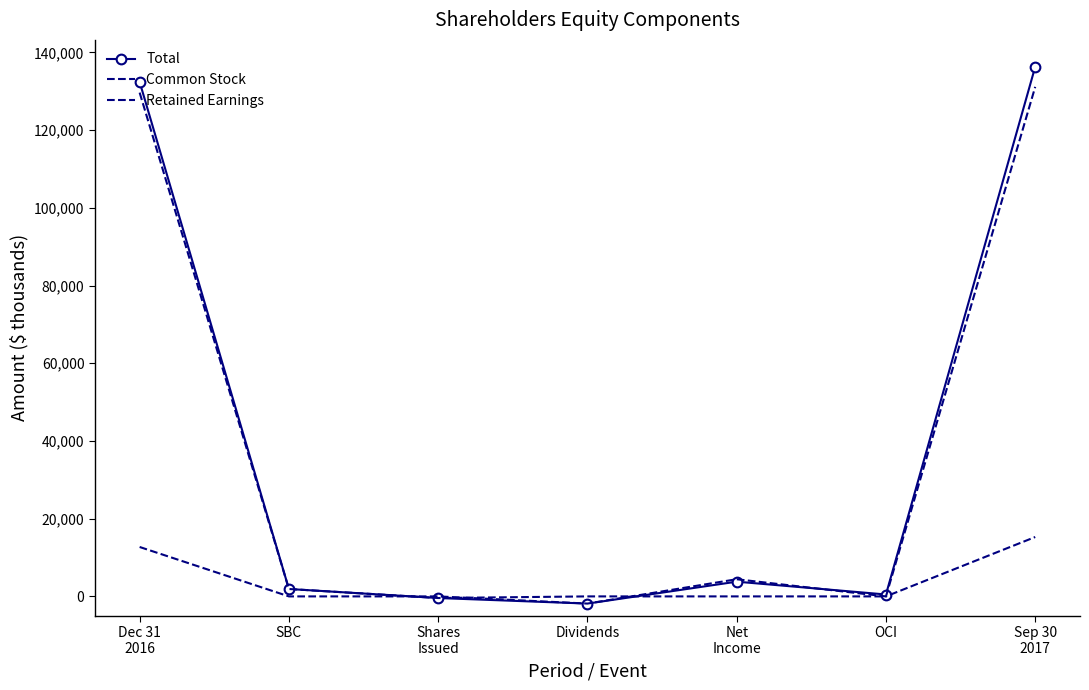

Which series has the widest spread of values?

Total